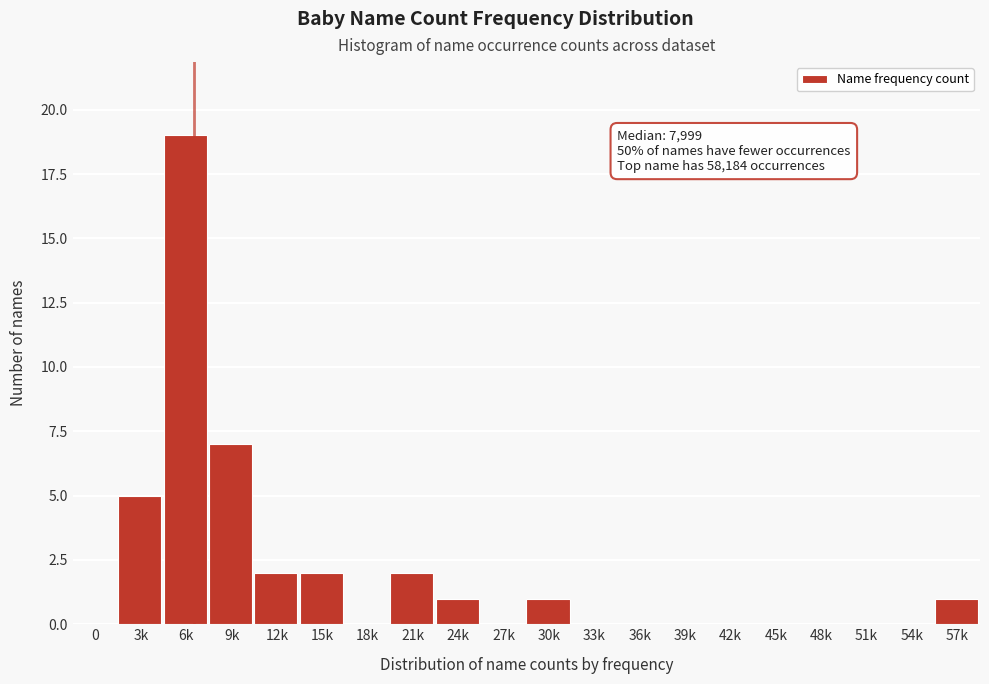

Reading right to left, what are all the values shown in this chart?

57k=1	54k=0	51k=0	48k=0	45k=0	42k=0	39k=0	36k=0	33k=0	30k=1	27k=0	24k=1	21k=2	18k=0	15k=2	12k=2	9k=7	6k=19	3k=5	0=0